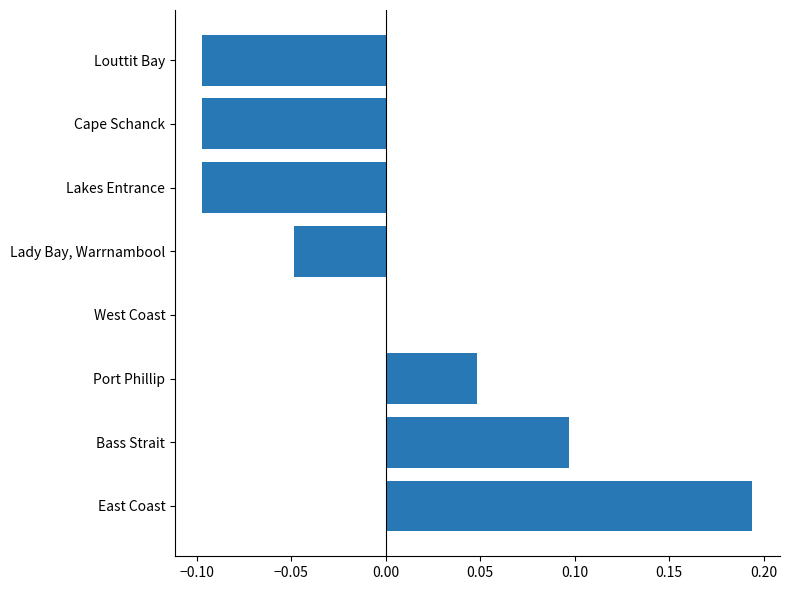

Is it true that the value at East Coast is 0.3?

False